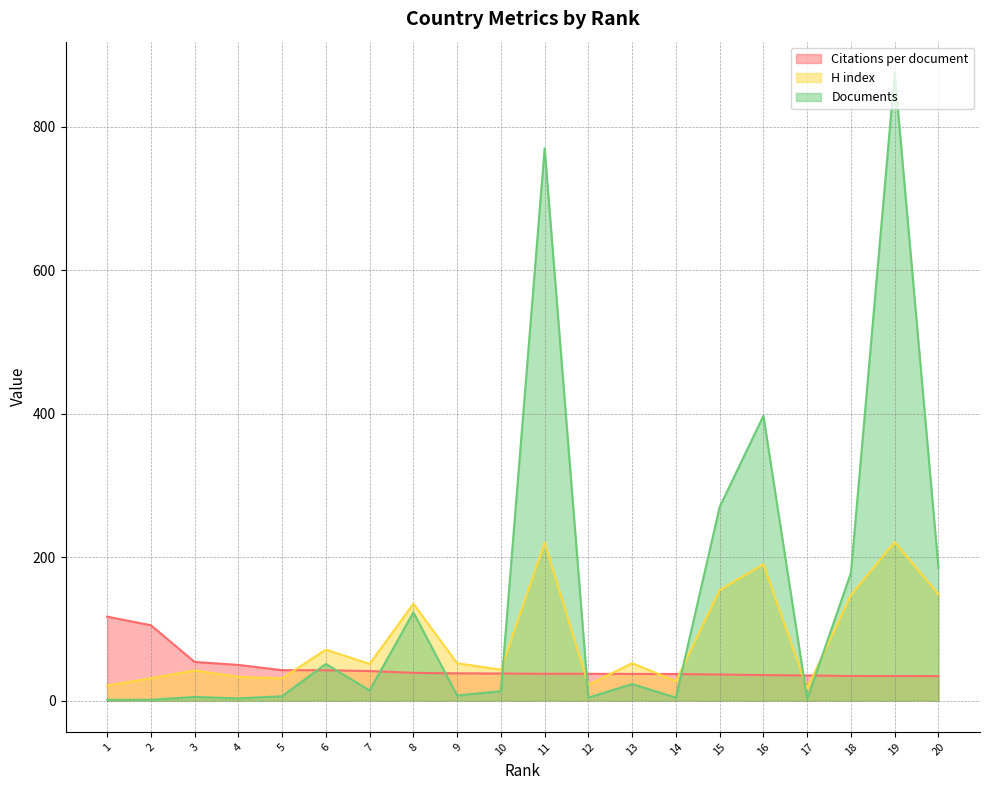

Between 1 and 7, which is larger?

1